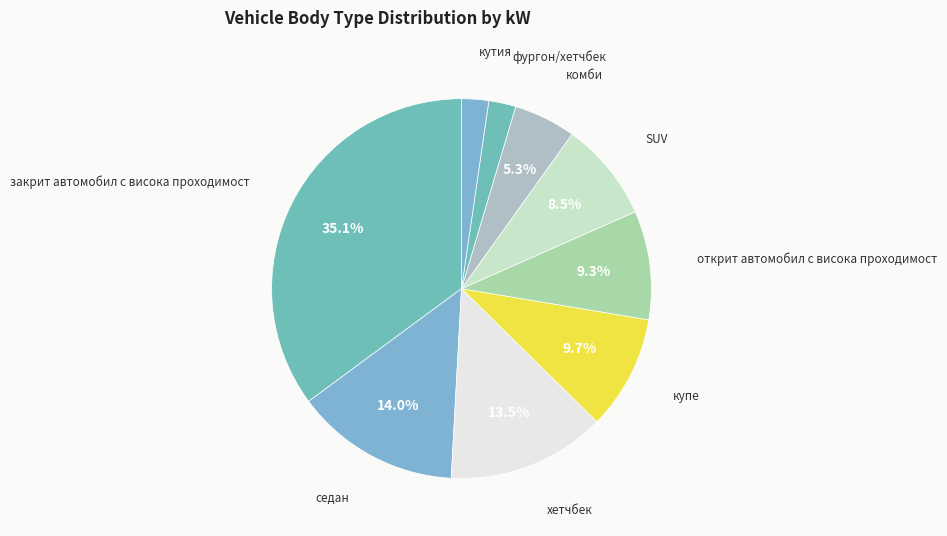

To the nearest percent, what is the difference between the largest and smallest slice percentages?

33%